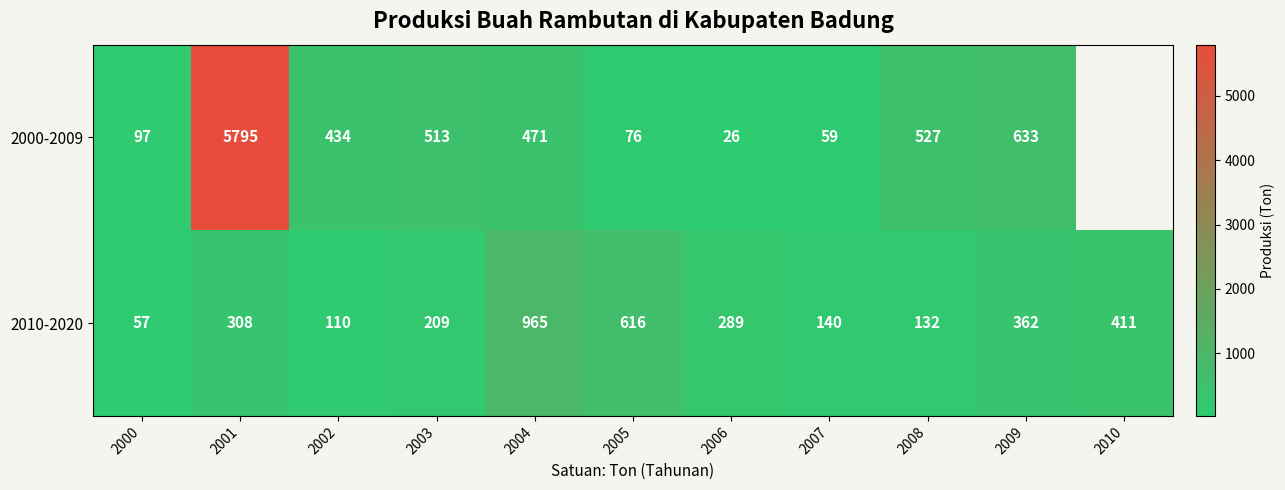

The value of 2000-2009 at 2002 is 434. True or false?

True